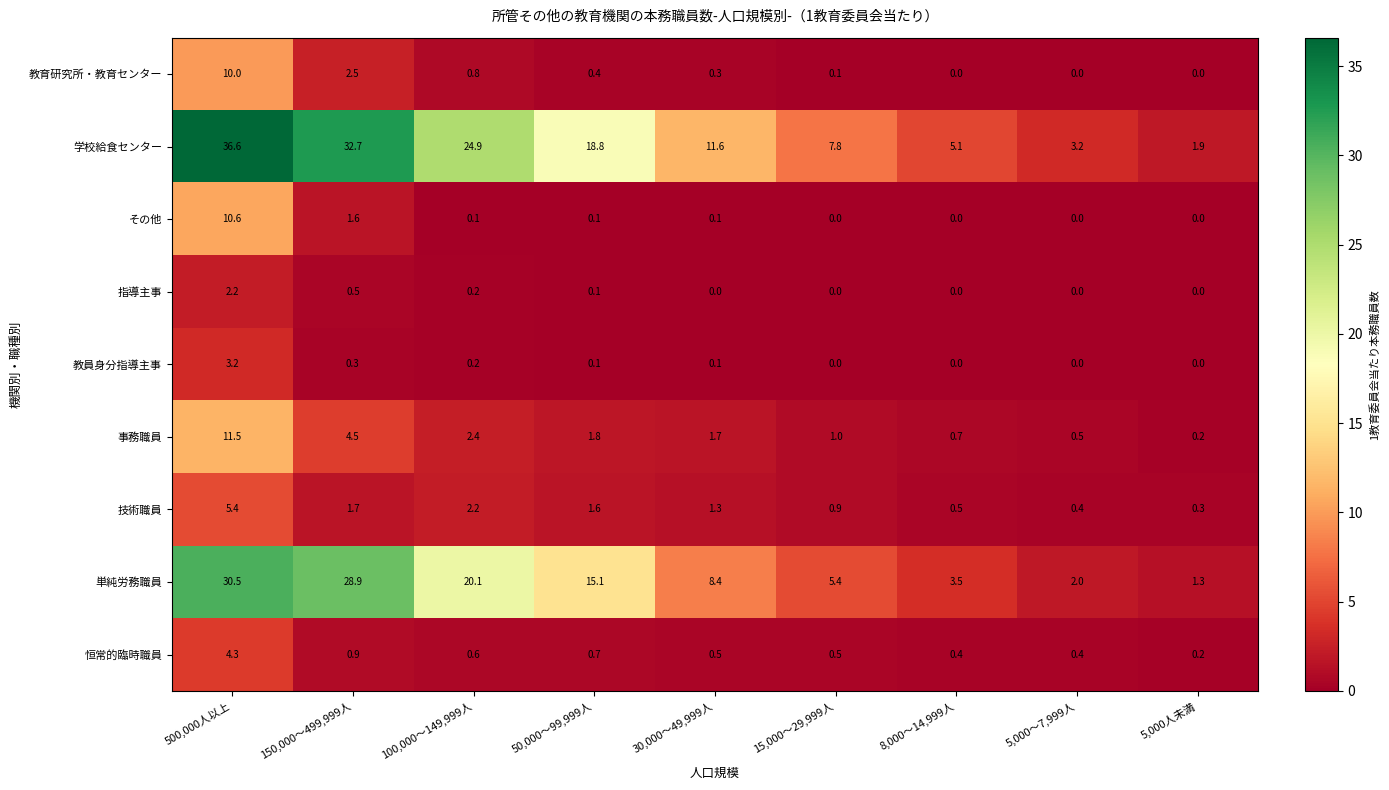

At which label does 学校給食センター first exceed 11?

500,000人以上